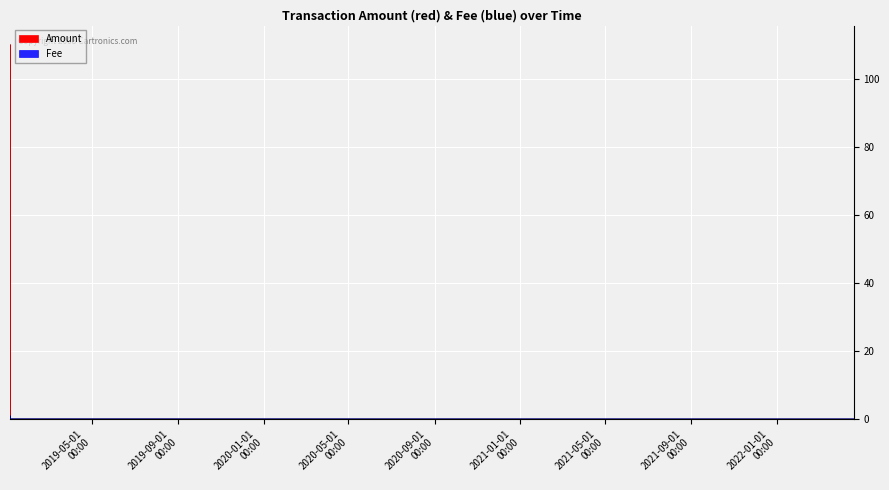

What position from the right is 2022-04-21 02:18:03?

1